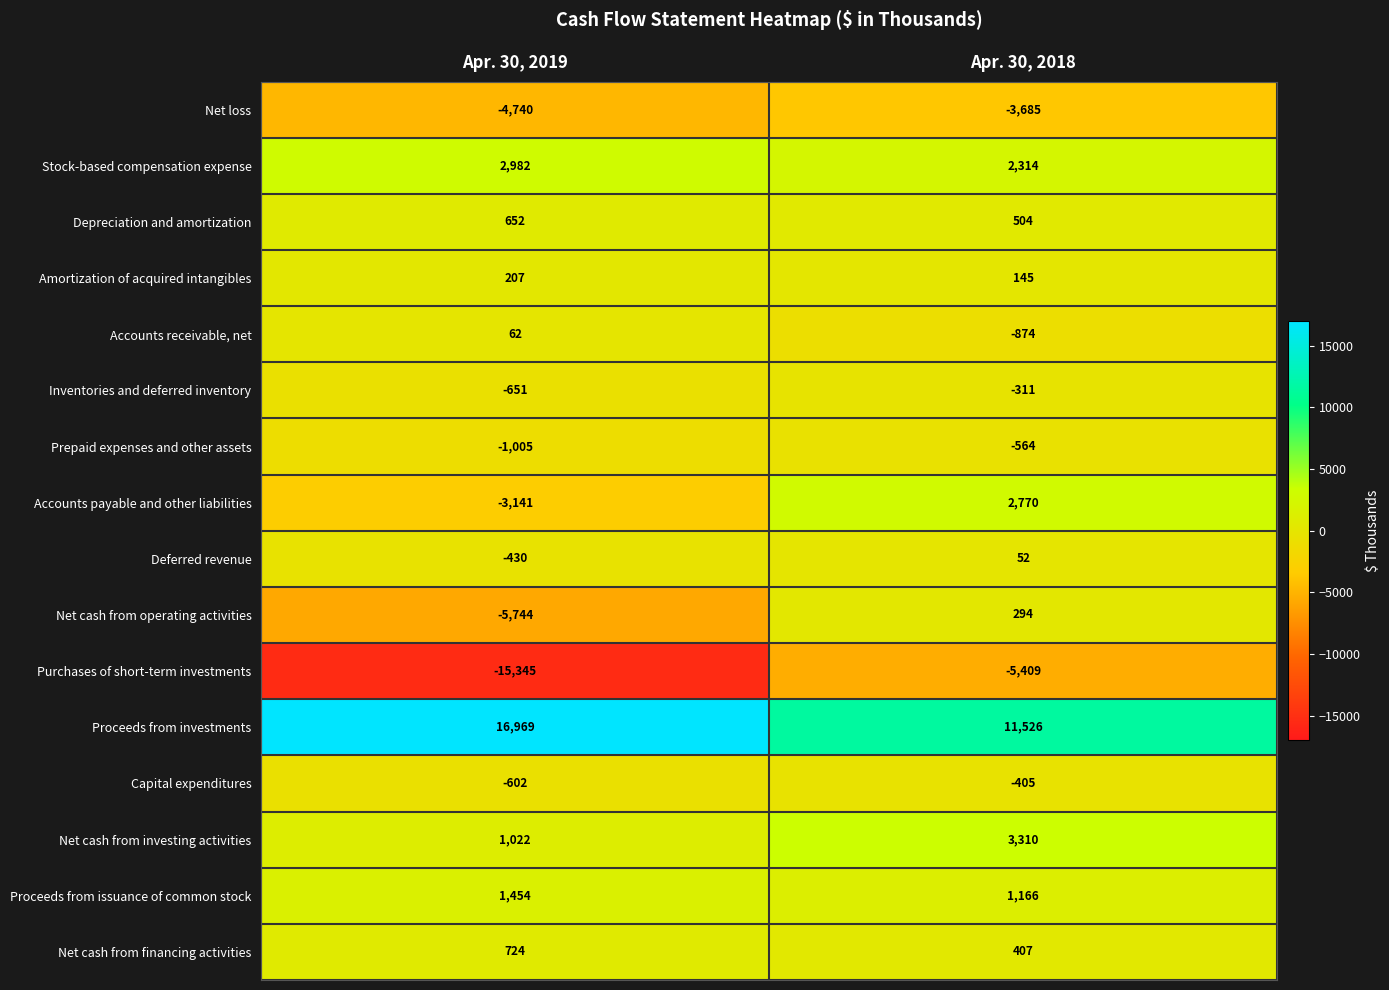

Which series changed the most between Apr. 30, 2019 and Apr. 30, 2018?

Purchases of short-term investments